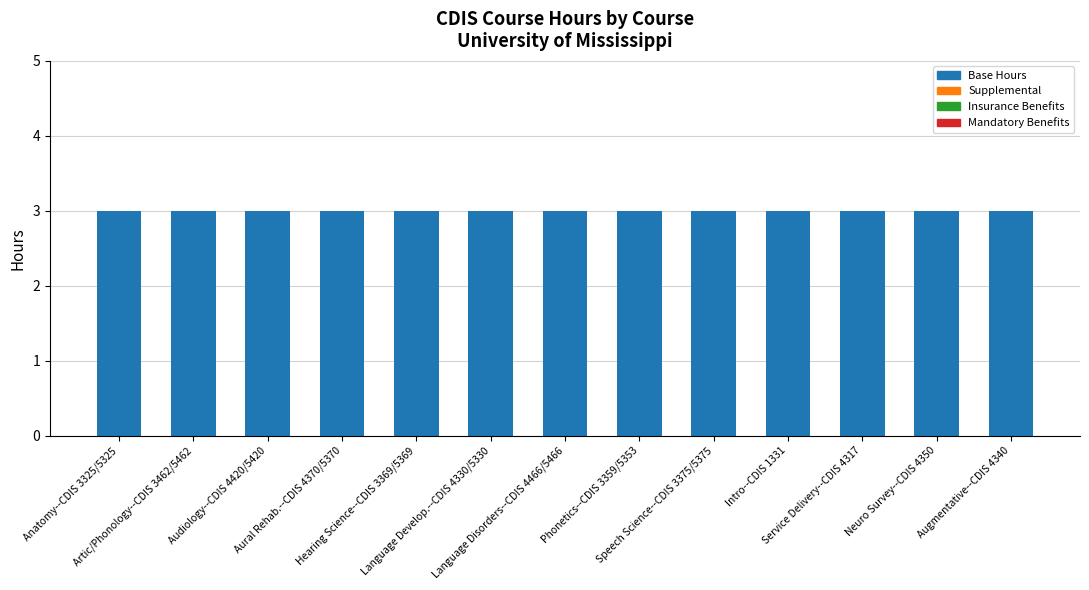

Between Service Delivery--CDIS 4317 and Speech Science--CDIS 3375/5375, which is larger?

Service Delivery--CDIS 4317